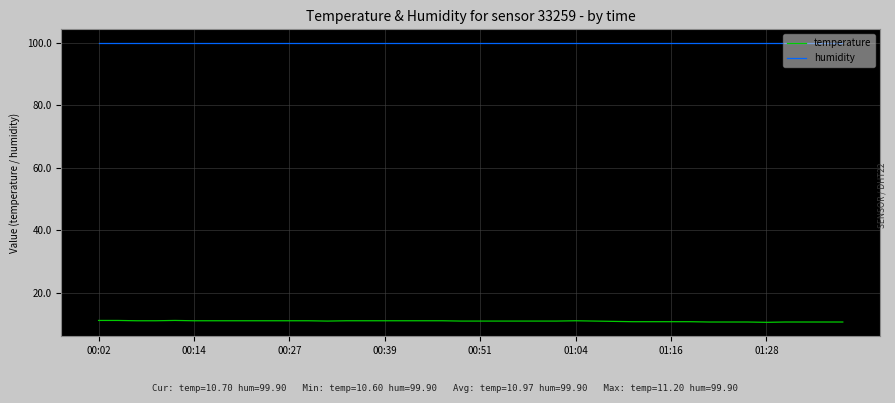

Which series has the largest total across all categories?

humidity